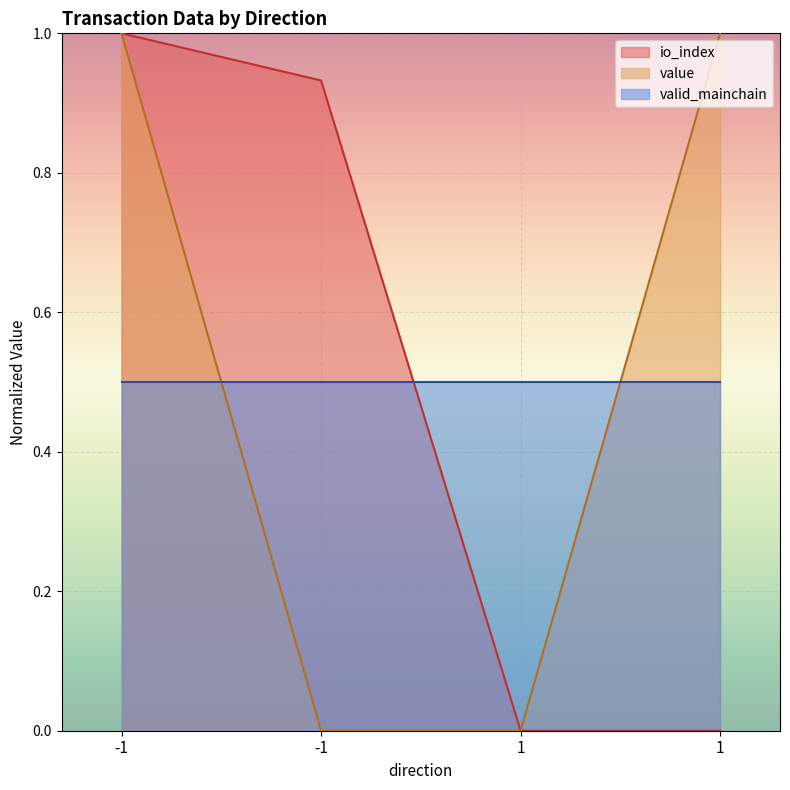

Rank the categories by io_index value from highest to lowest.

-1, -1, 1, 1